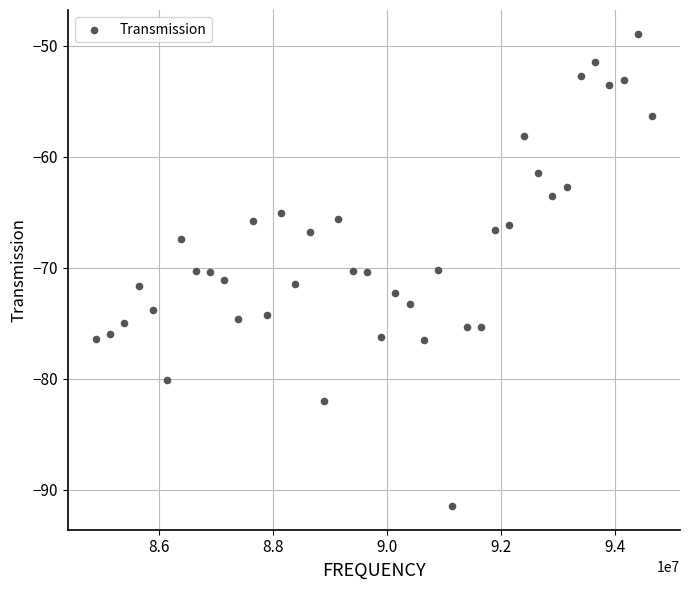

What is the range of Y values (max minus min)?

42.5